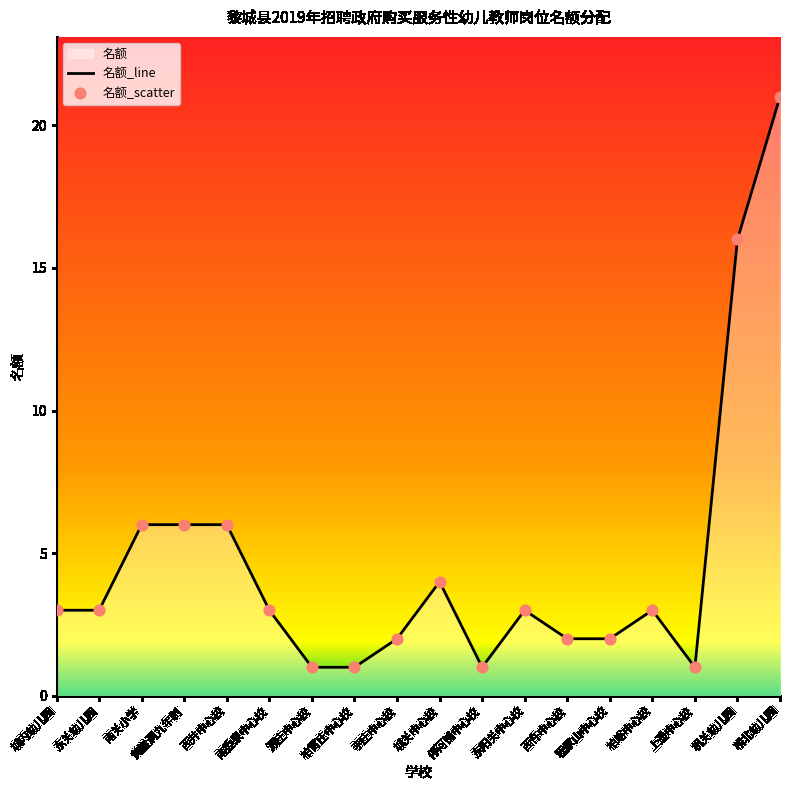

Which series has the largest total across all categories?

名额_line